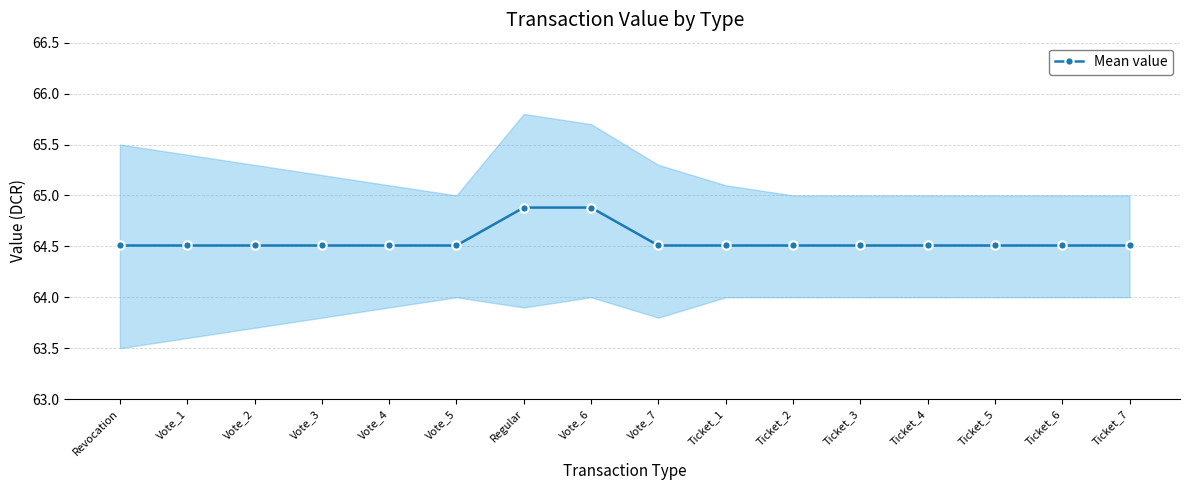

Is this an area chart (filled region under the line)?

No